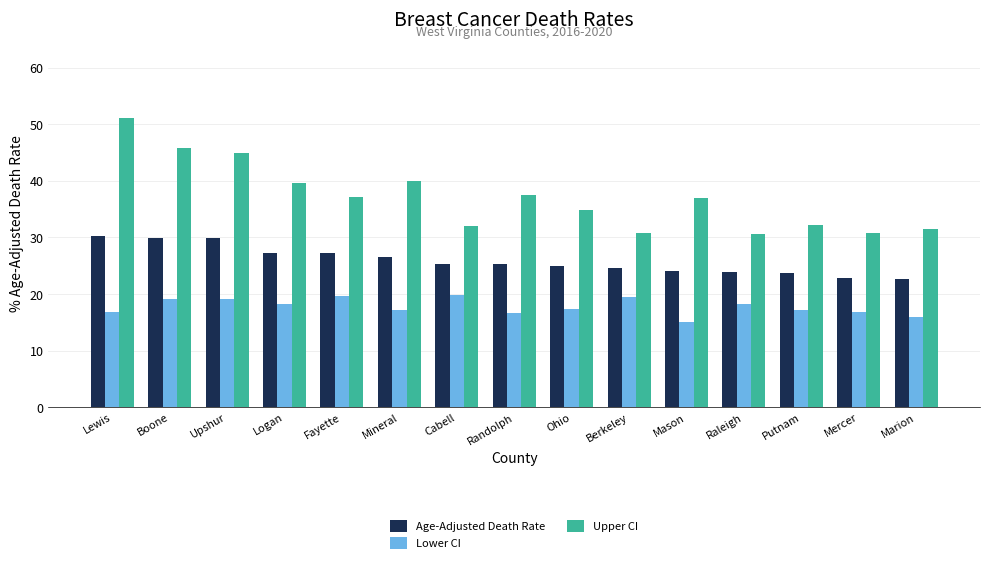

Between Cabell and Randolph, which series saw the biggest shift?

Upper CI